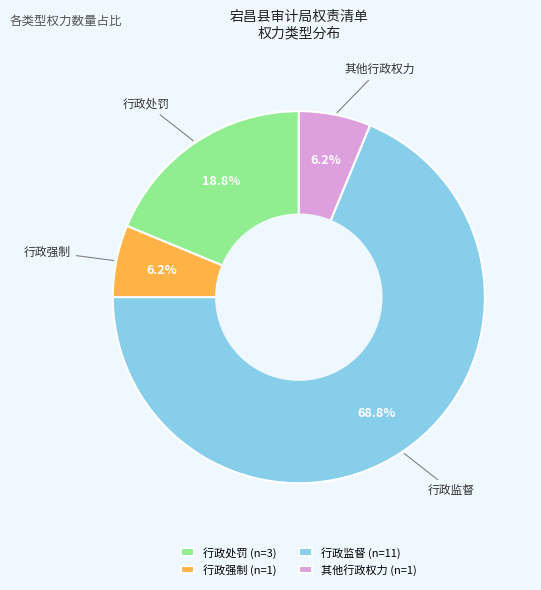

Is there a majority slice in this chart?

Yes